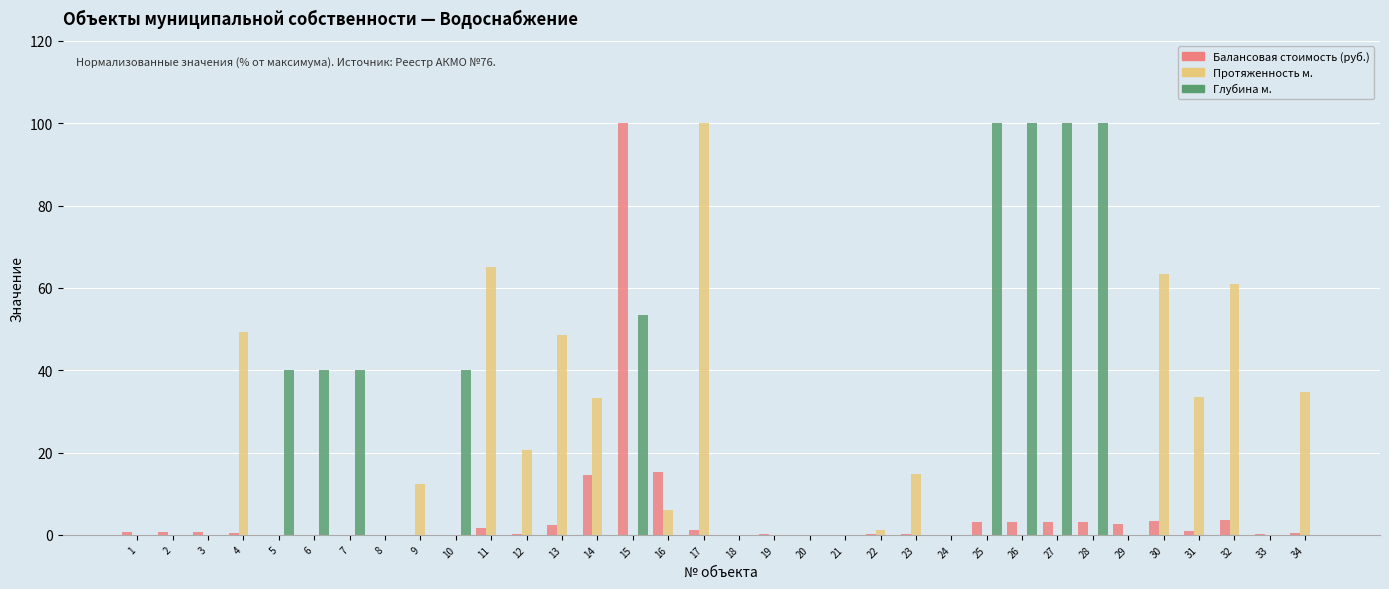

What is the sum of all Глубина м. values?

613.3